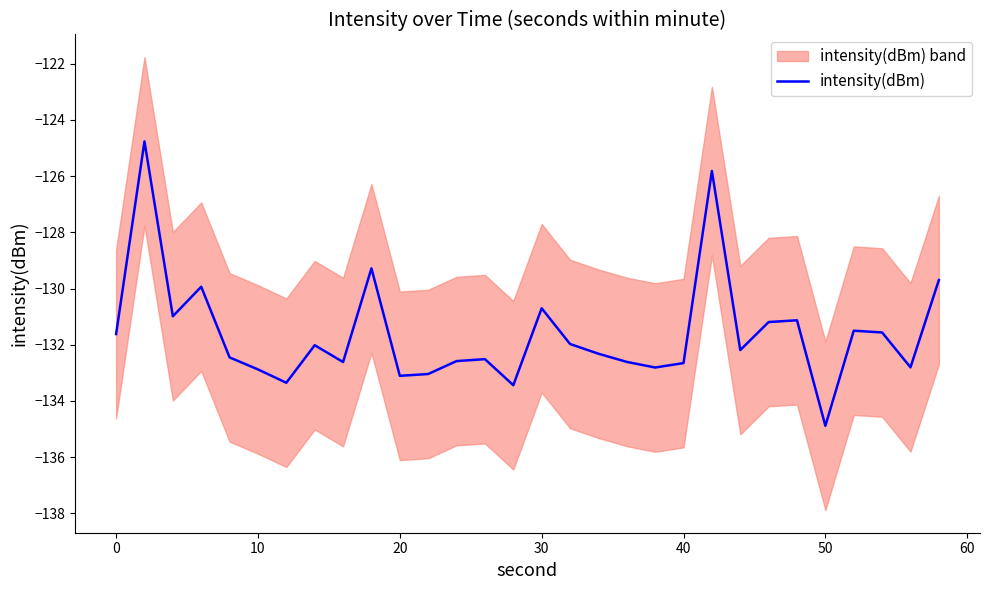

How many data points are less than -132?

17